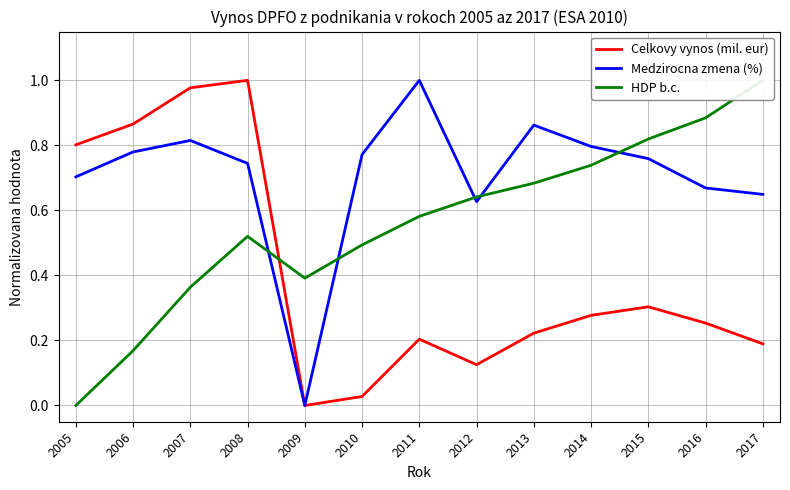

How many data points in Celkovy vynos (mil. eur) are above 0?

12